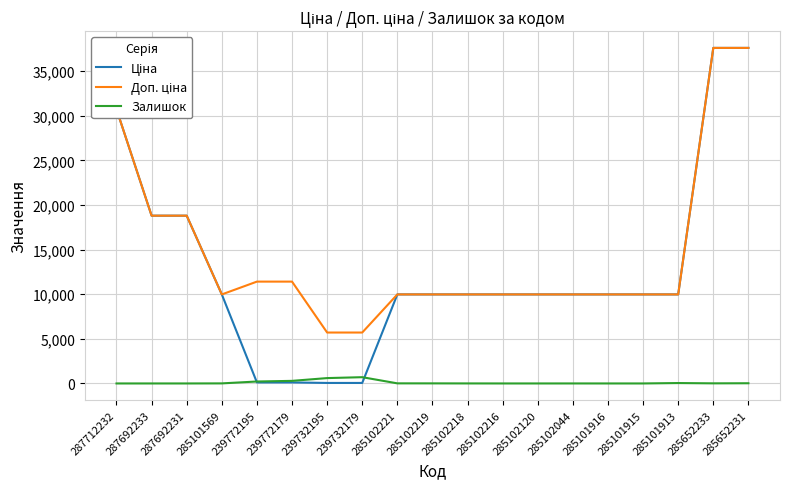

What is the total value across all series at 285101916?

19950.0